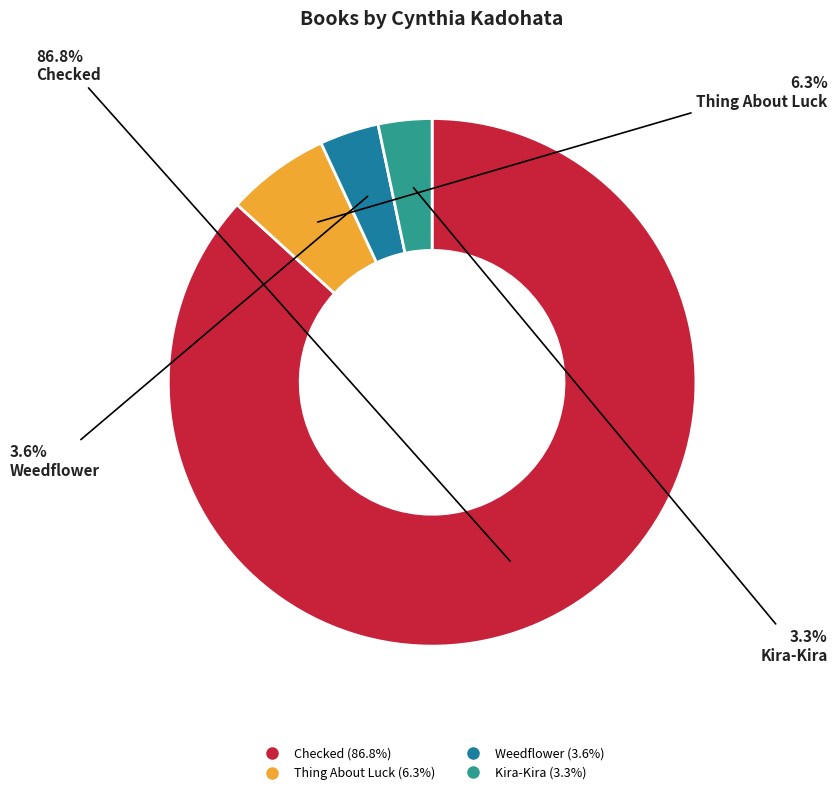

How many segments does this pie chart have?

4